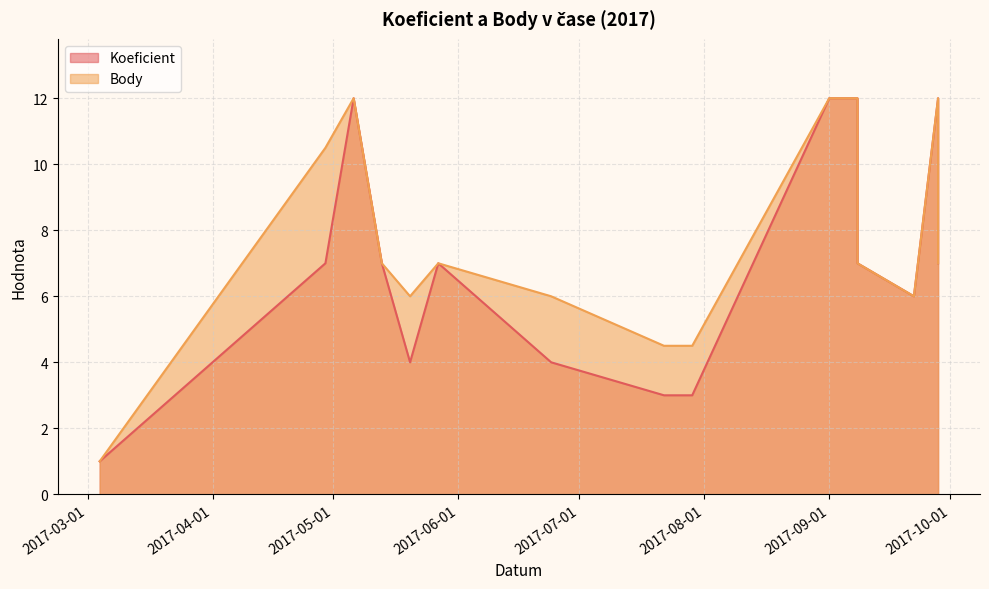

True or false: Body has more than 0 interior local peaks.

True